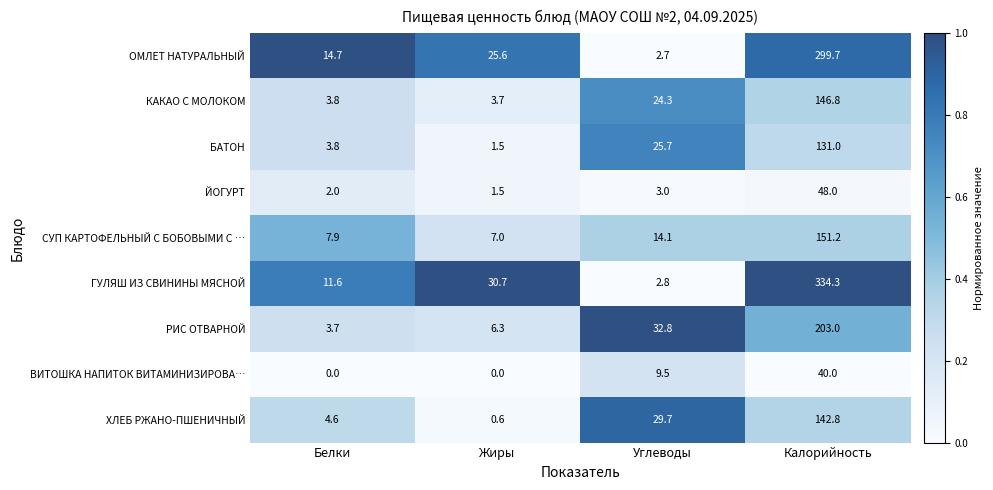

The ЙОГУРТ series shows 4.2 at Углеводы. True or false?

False